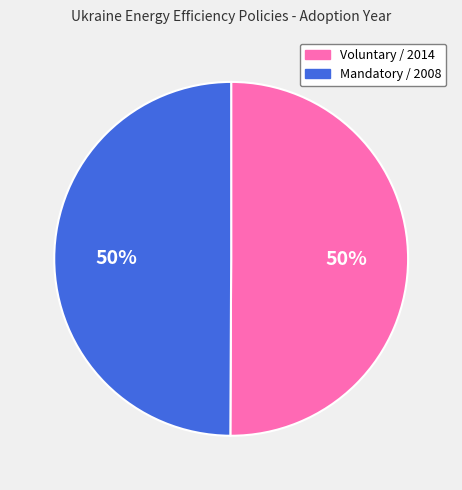

The Mandatory / 2008 slice represents 50% of the pie. True or false?

True